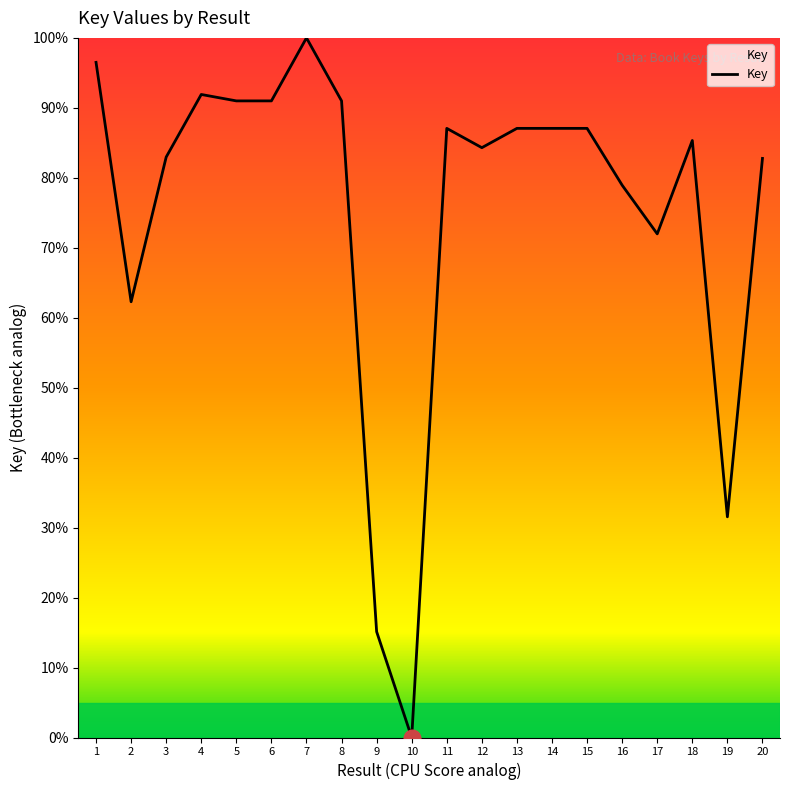

Between 10 and 9, which is larger?

9